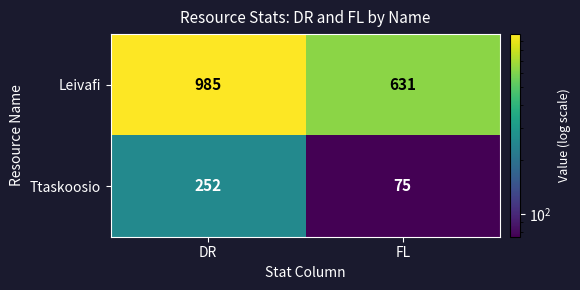

What is the maximum value for Ttaskoosio?

252